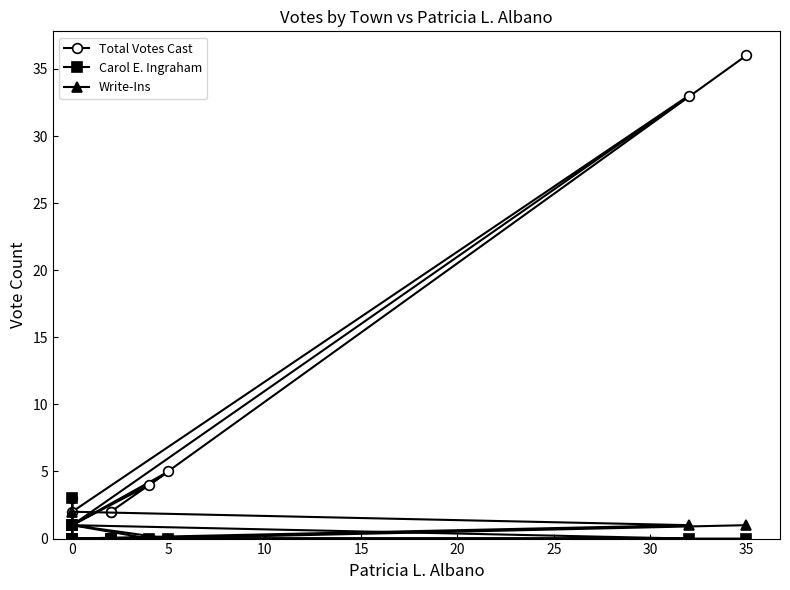

How many data points does each series have?

12